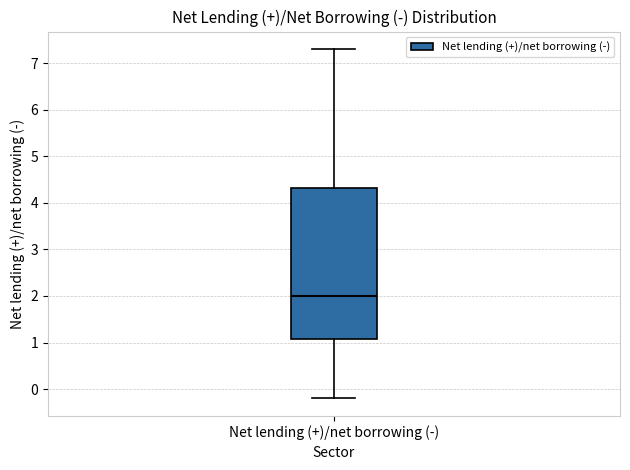

Read this box plot against the y-axis: the position of the median line, the range covered by the box, and the ends of both whiskers. The values are not printed on the chart, so give them approximately, as read against the axis.

median 2.0, box 1.1 to 4.3, whiskers -0.2 to 7.3